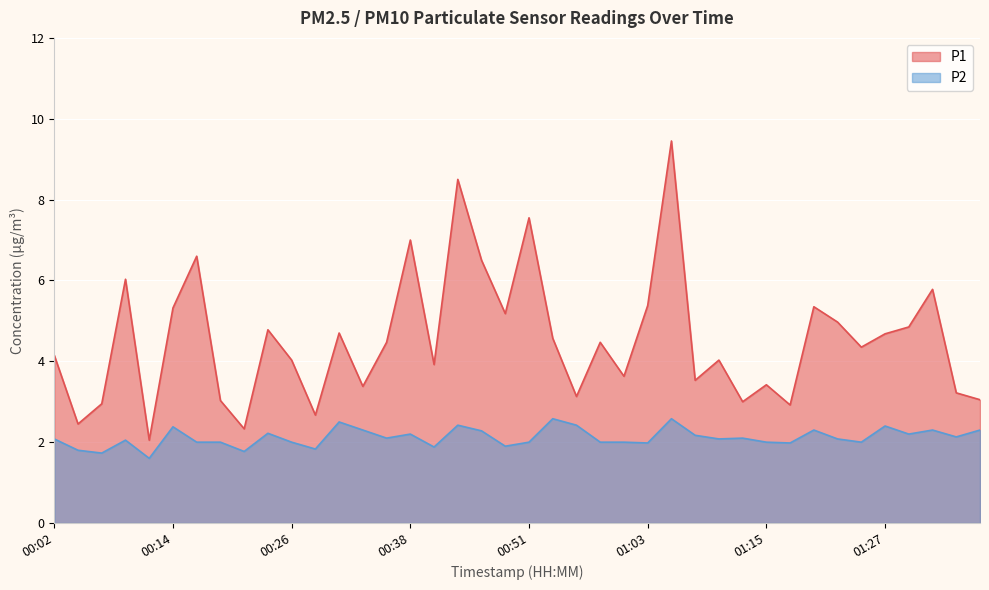

List the series in order of their peak value, highest first.

P1, P2